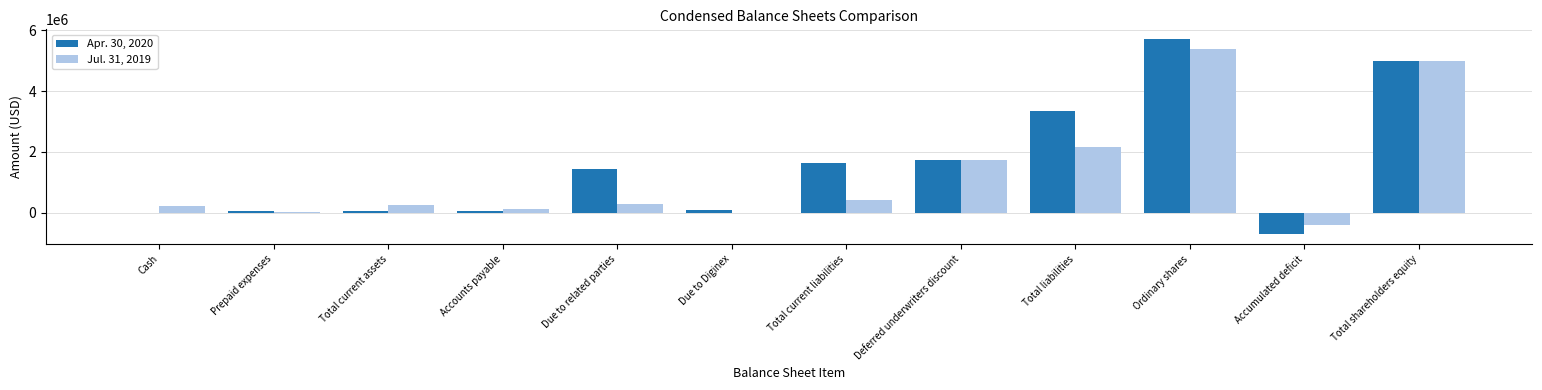

At which category does the chart reach its peak across all series?

Ordinary shares